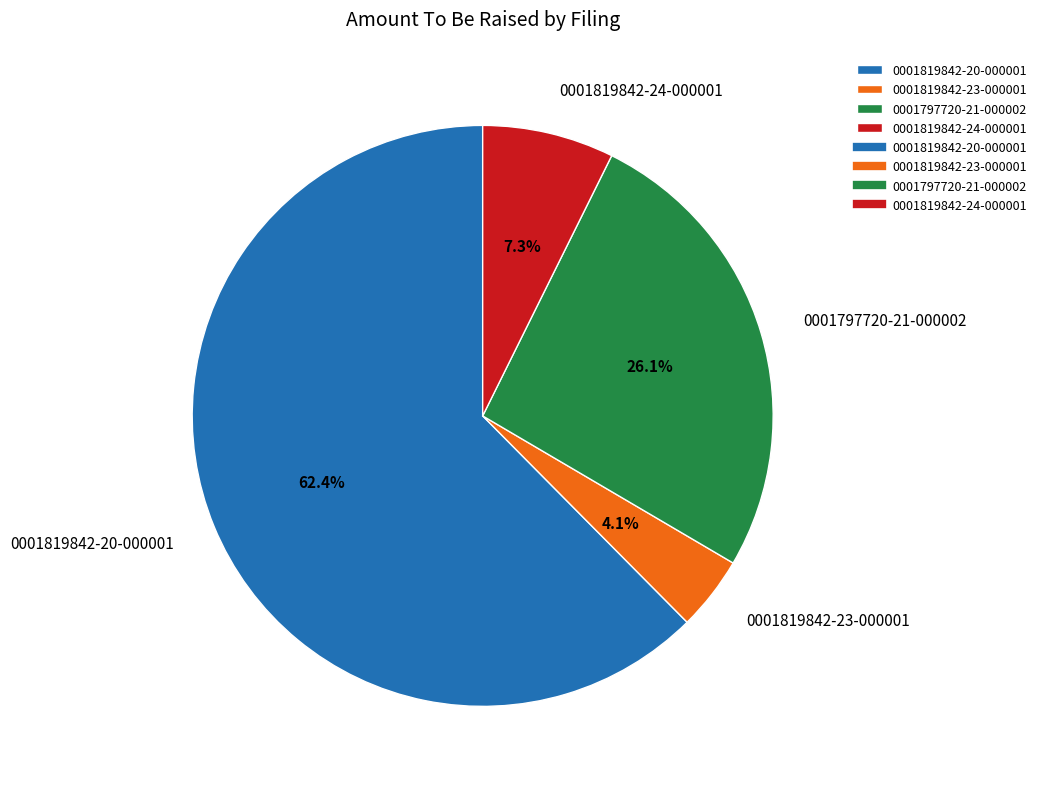

What is the ratio of the value at 0001819842-24-000001 to the value at 0001819842-23-000001?

1.8